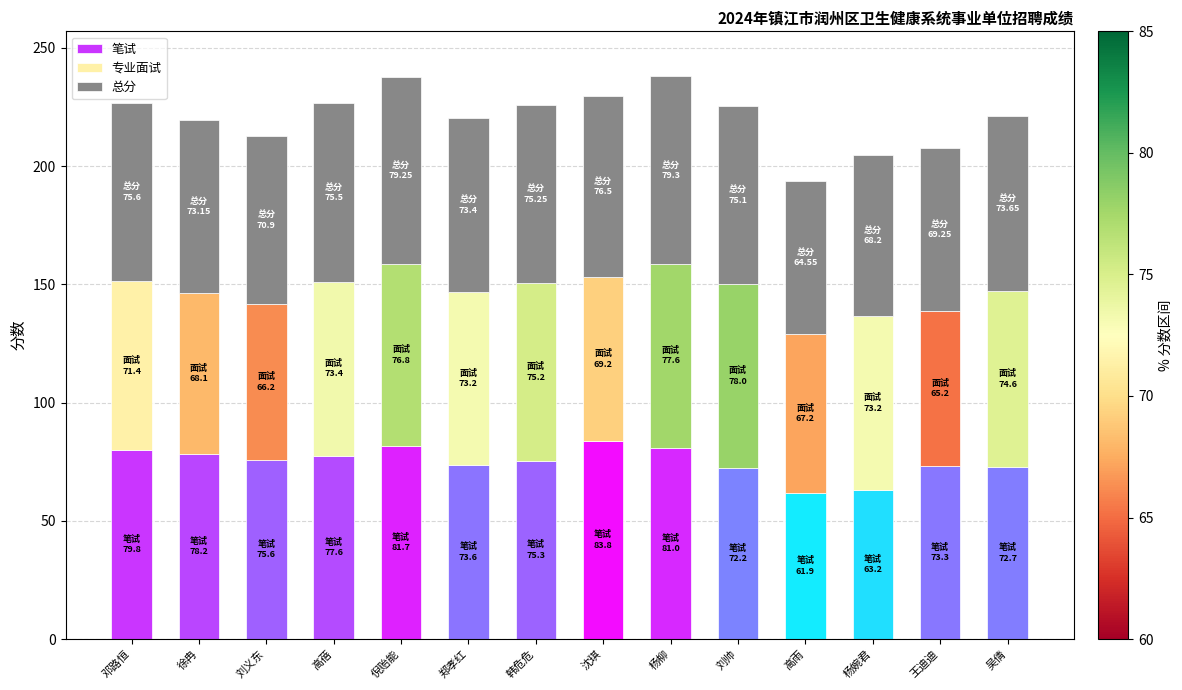

What is the difference between the maximum and minimum values in the 笔试 series?

21.9